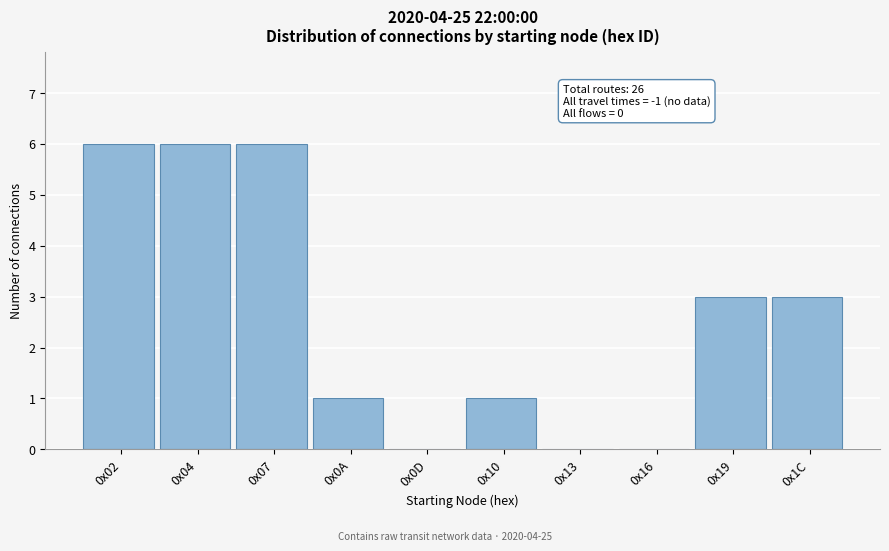

Reading left to right, list all the values displayed in this chart.

0x02=6	0x04=6	0x07=6	0x0A=1	0x0D=0	0x10=1	0x13=0	0x16=0	0x19=3	0x1C=3